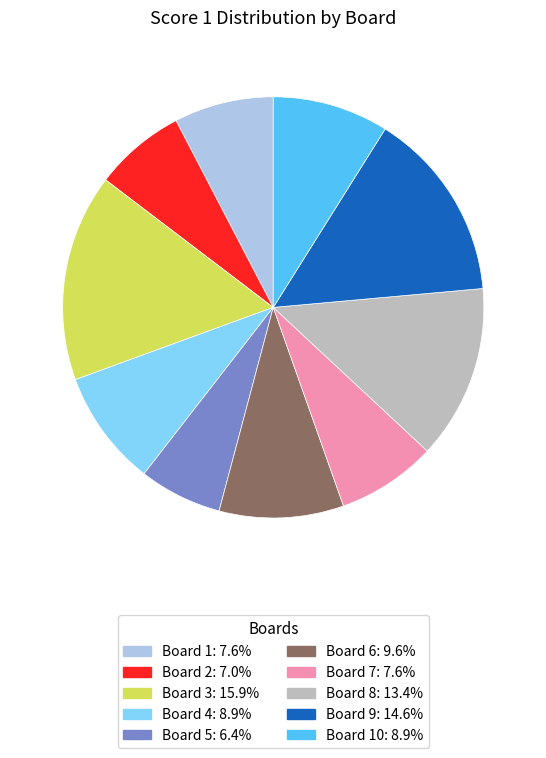

Is there any slice that represents more than half of the pie?

No